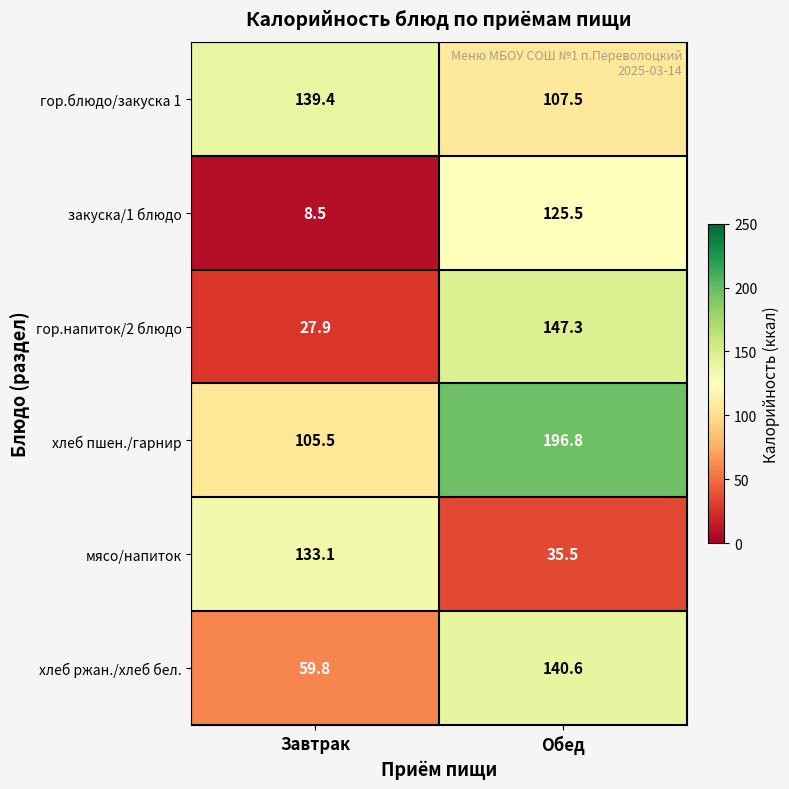

Where does the гор.блюдо/закуска 1 series first go above 139?

Завтрак